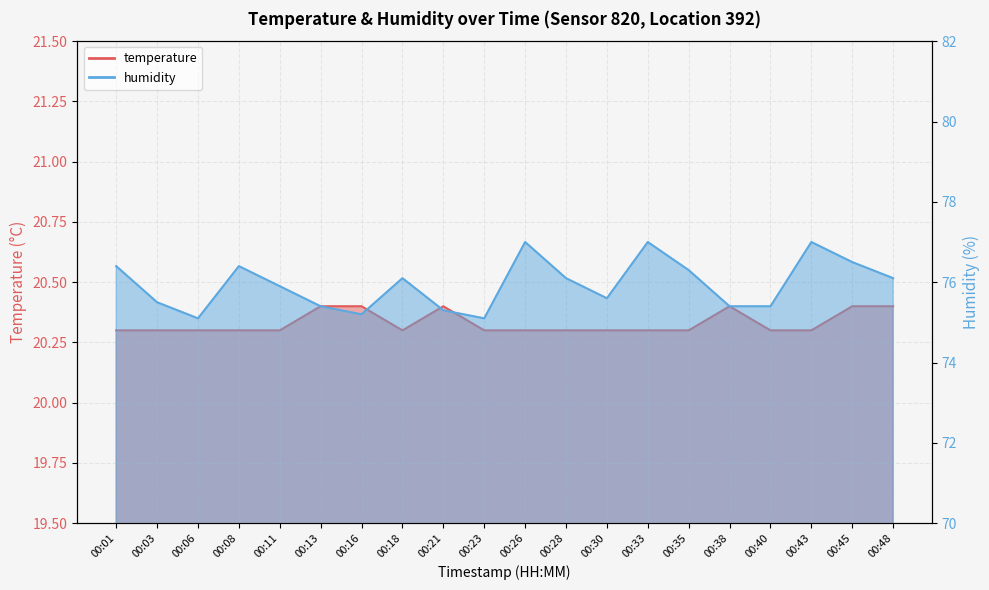

Reading right to left, list all the values displayed in this chart.

temperature: 20.4	20.4	20.3	20.3	20.4	20.3	20.3	20.3	20.3	20.3	20.3	20.4	20.3	20.4	20.4	20.3	20.3	20.3	20.3	20.3
humidity: 76.1	76.5	77.0	75.4	75.4	76.3	77.0	75.6	76.1	77.0	75.1	75.3	76.1	75.2	75.4	75.9	76.4	75.1	75.5	76.4